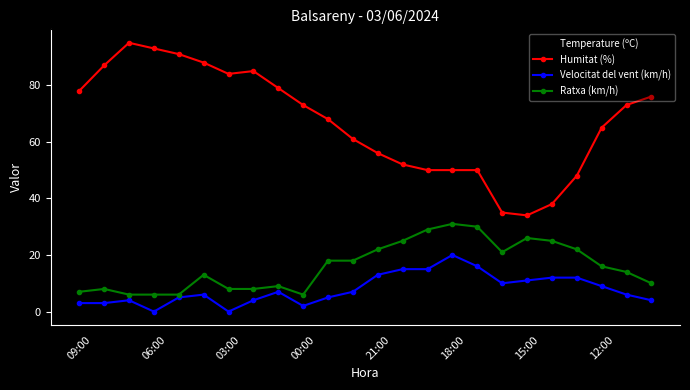

True or false: Humitat (%) and Velocitat del vent (km/h) cross at least once.

False